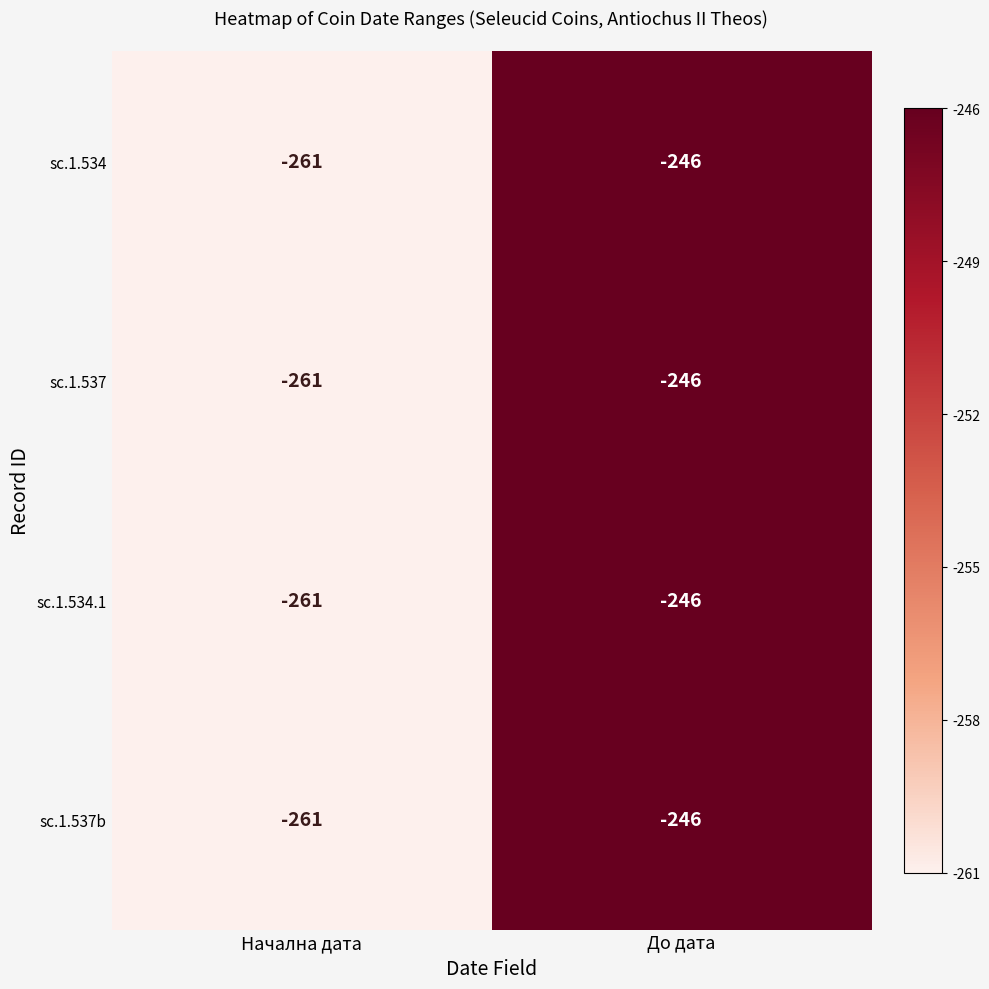

How many values in the sc.1.537 series are below -246?

1